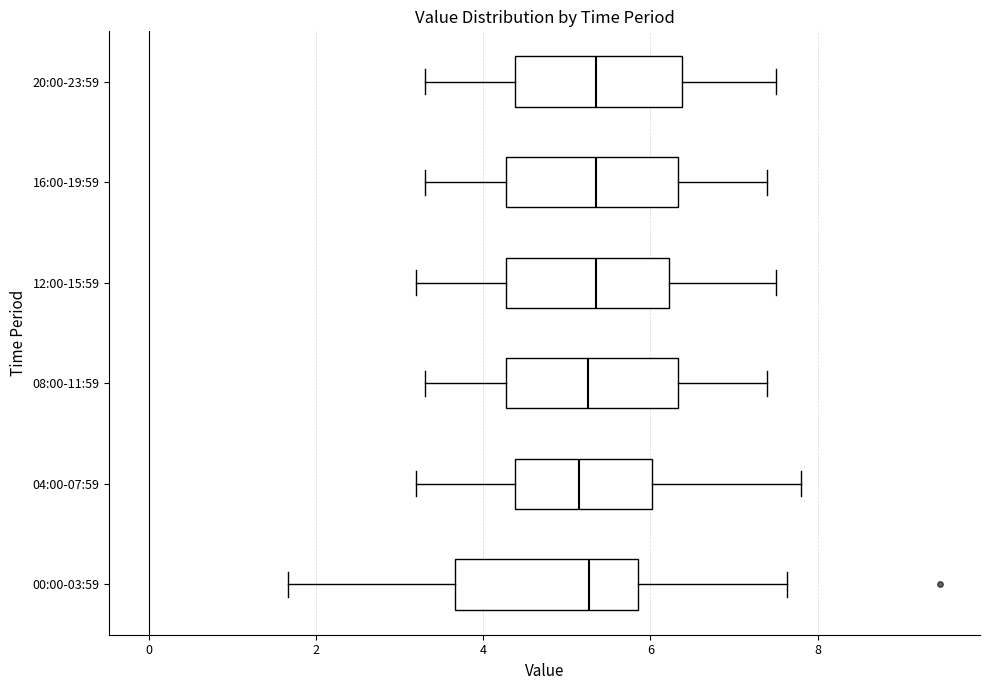

Reading bottom to top, read every box against the x-axis: the position of its median line, the range the box covers, and the ends of its whiskers. The values are not printed on the chart, so give them approximately, as read against the axis.

00:00-03:59: median 5.2, box 3.6 to 5.8, whiskers 1.6 to 7.6
04:00-07:59: median 5.2, box 4.4 to 6.0, whiskers 3.2 to 7.8
08:00-11:59: median 5.2, box 4.2 to 6.4, whiskers 3.4 to 7.4
12:00-15:59: median 5.4, box 4.2 to 6.2, whiskers 3.2 to 7.6
16:00-19:59: median 5.4, box 4.2 to 6.4, whiskers 3.4 to 7.4
20:00-23:59: median 5.4, box 4.4 to 6.4, whiskers 3.4 to 7.6